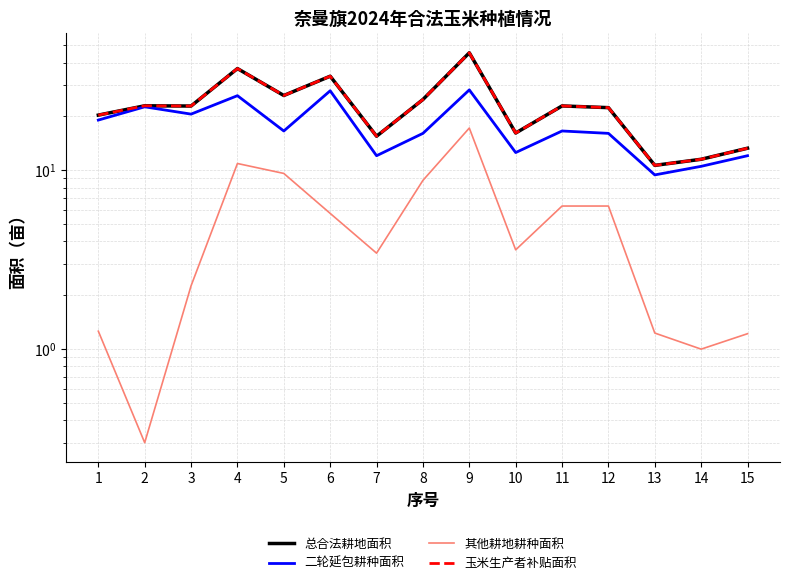

True or false: 二轮延包耕种面积 and 玉米生产者补贴面积 cross at least once.

False